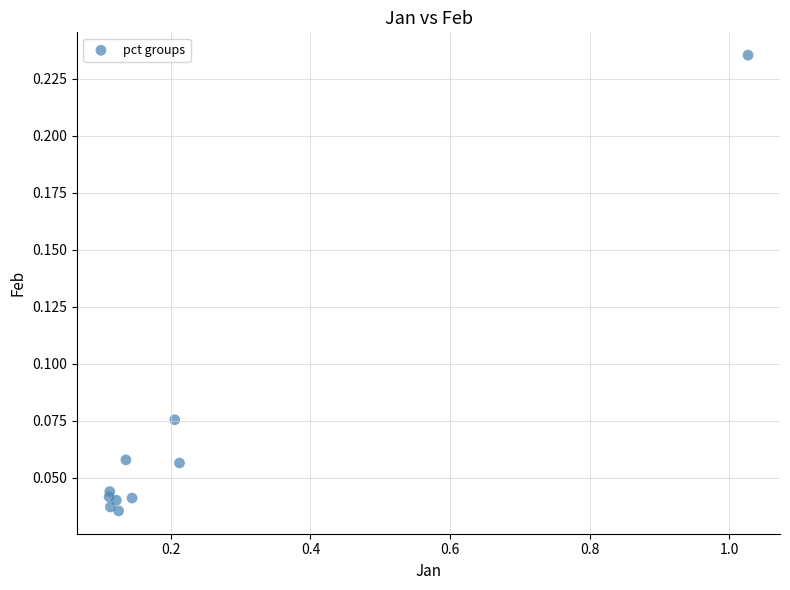

What is the range of X values (max minus min)?

0.9